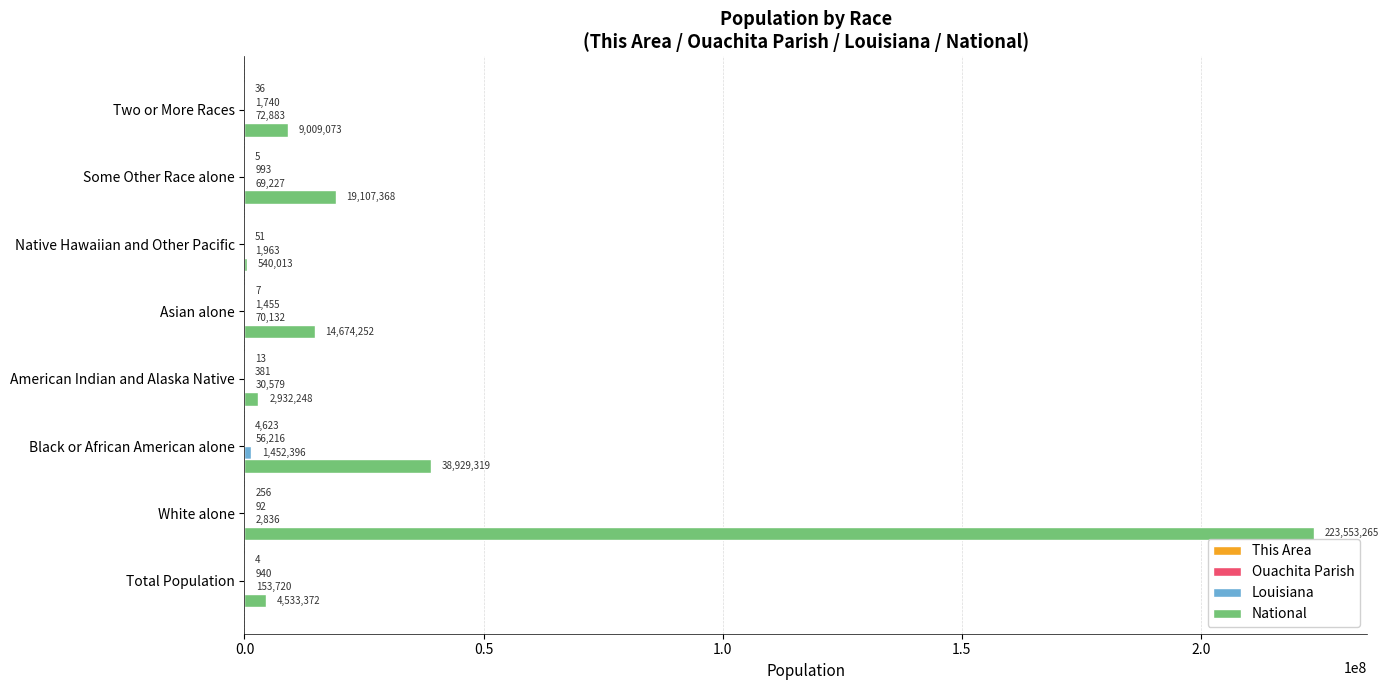

True or false: National has a value of 2932248 at American Indian and Alaska Native.

True